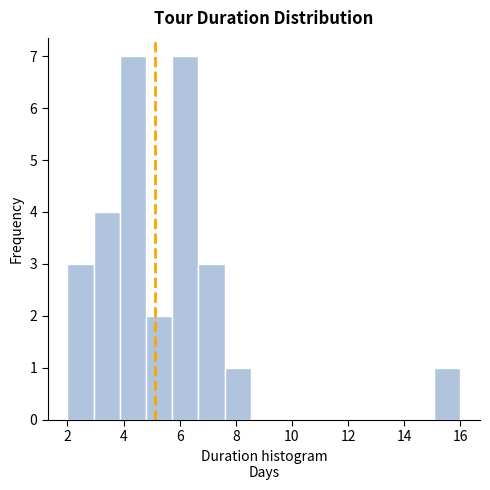

Reading left to right, transcribe this chart: for each bar, give the range it covers on the x-axis and its height. Neither the bar edges nor the heights are printed on the chart, so give them approximately, as read against the axes.

2.0 to 3.0: 3
3.0 to 3.8: 4
3.8 to 4.8: 7
4.8 to 5.8: 2
5.8 to 6.6: 7
6.6 to 7.6: 3
7.6 to 8.6: 1
8.6 to 9.4: 0
9.4 to 10.4: 0
10.4 to 11.4: 0
11.4 to 12.2: 0
12.2 to 13.2: 0
13.2 to 14.2: 0
14.2 to 15.0: 0
15.0 to 16.0: 1